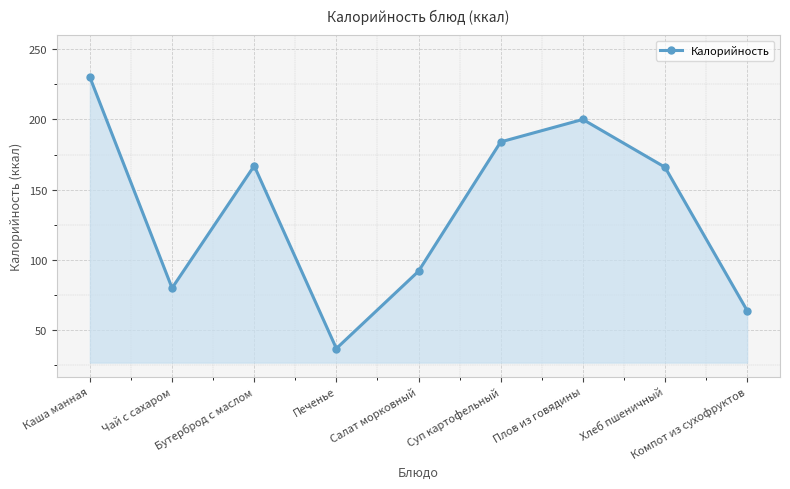

How many categories are shown in the chart?

9